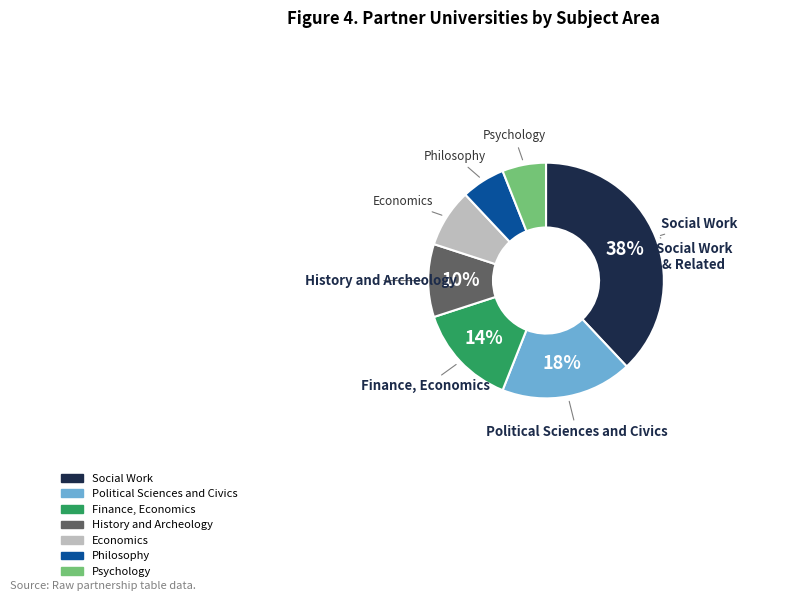

Is the sum of Economics and Philosophy greater than half?

No